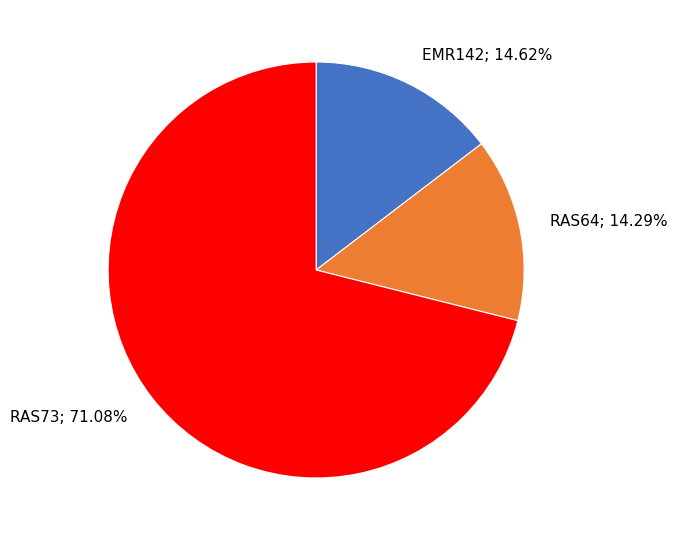

Combined, what portion of the pie is EMR142 and RAS64?

28.9%